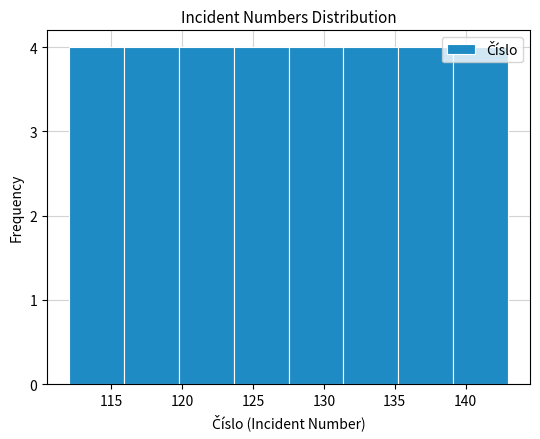

Reading left to right, transcribe this chart: for each bar, give the range it covers on the x-axis and its height. Neither the bar edges nor the heights are printed on the chart, so give them approximately, as read against the axes.

112.0 to 116.0: 4
116.0 to 120.0: 4
120.0 to 123.5: 4
123.5 to 127.5: 4
127.5 to 131.5: 4
131.5 to 135.5: 4
135.5 to 139.0: 4
139.0 to 143.0: 4